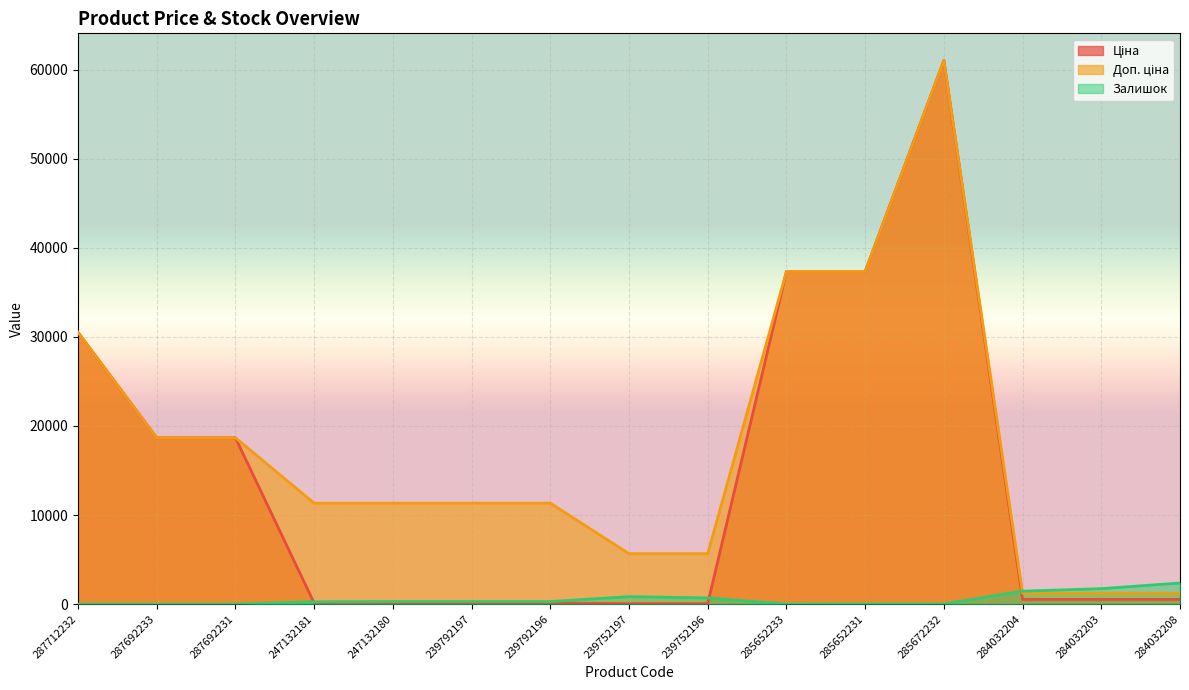

Reading left to right, list all the values displayed in this chart.

Ціна: 30512.3	18671.5	18671.5	113.3	113.3	113.3	113.3	56.7	56.7	37343.0	37343.0	61024.7	535.4	535.4	535.4
Доп. ціна: 30512.3	18671.5	18671.5	11334.0	11334.0	11334.0	11334.0	5667.0	5667.0	37343.0	37343.0	61024.7	1227.2	1227.2	1227.2
Залишок: 0.0	0.0	0.0	260.0	290.0	289.0	290.0	845.0	698.0	13.0	23.0	16.0	1460.0	1740.0	2371.0